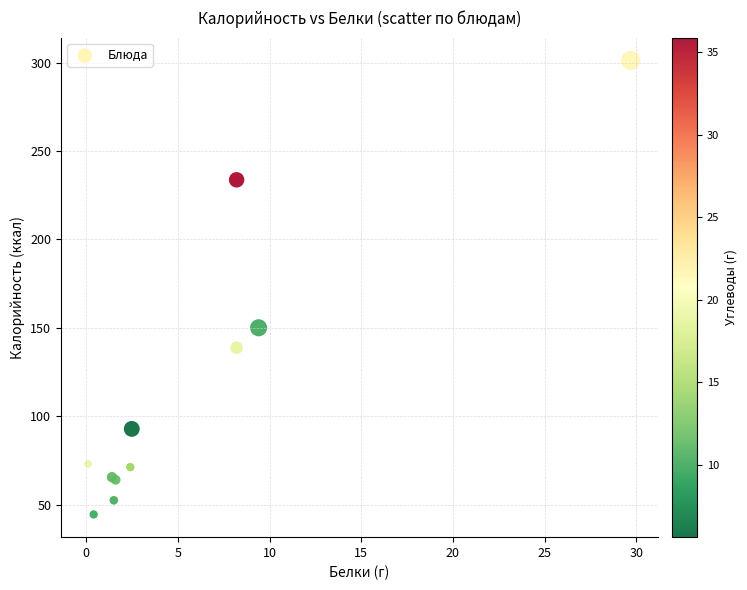

What Y value in the scatter plot is closest to 172?

150.0